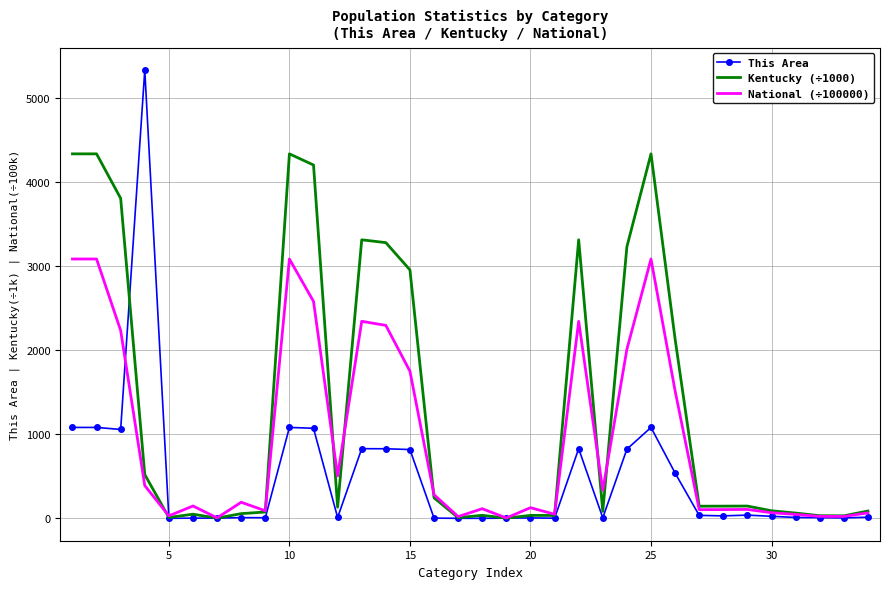

What is the greatest value displayed?

5337.0